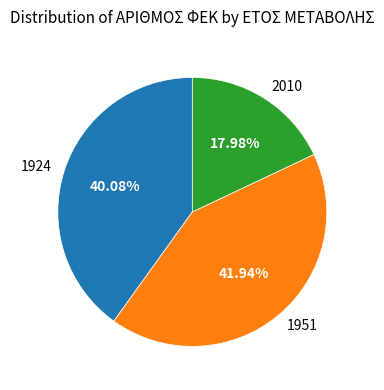

To the nearest percent, what is the difference between the 1924 and 2010 slice percentages?

22%